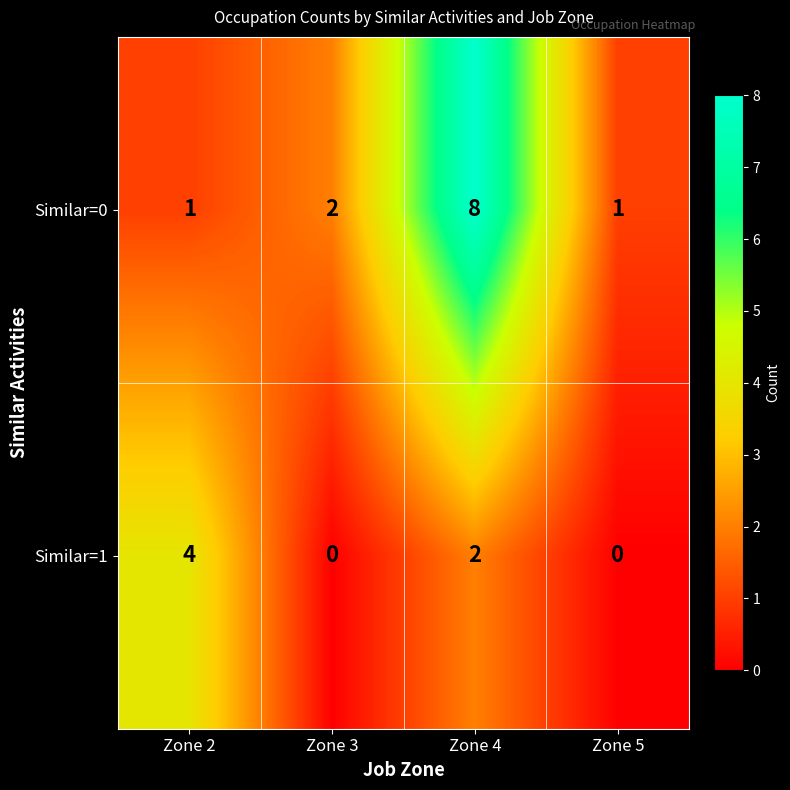

The Similar=1 series shows 2 at Zone 5. True or false?

False